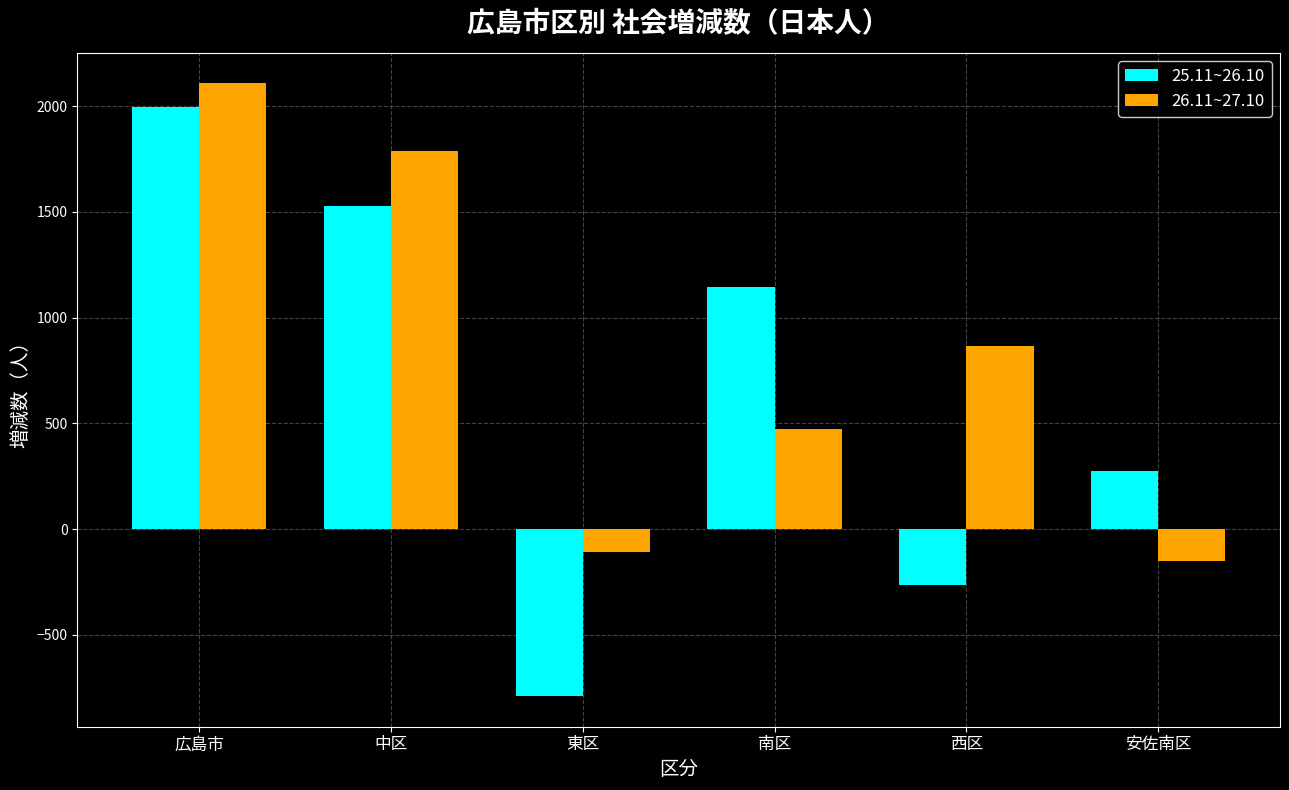

At which label is 25.11~26.10 closest to 604?

安佐南区